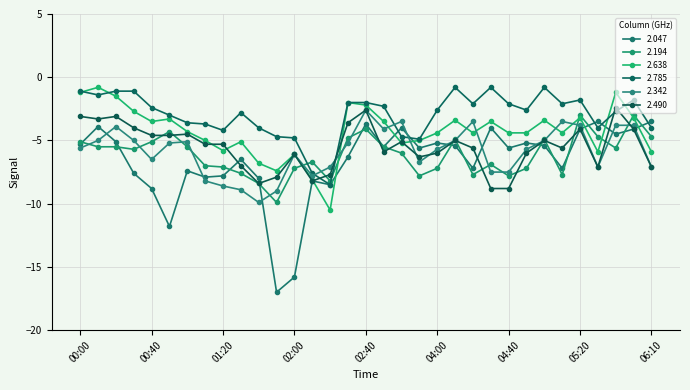

What is the sum of all 2.342 values?

-193.0